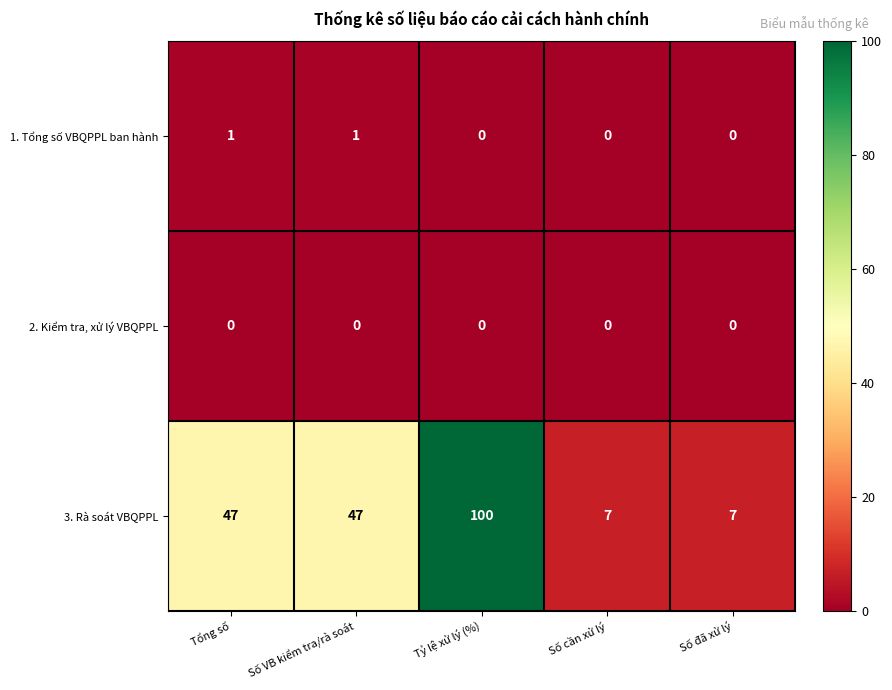

What is the difference between the 3. Rà soát VBQPPL values at Số VB kiểm tra/rà soát and Số cần xử lý?

40